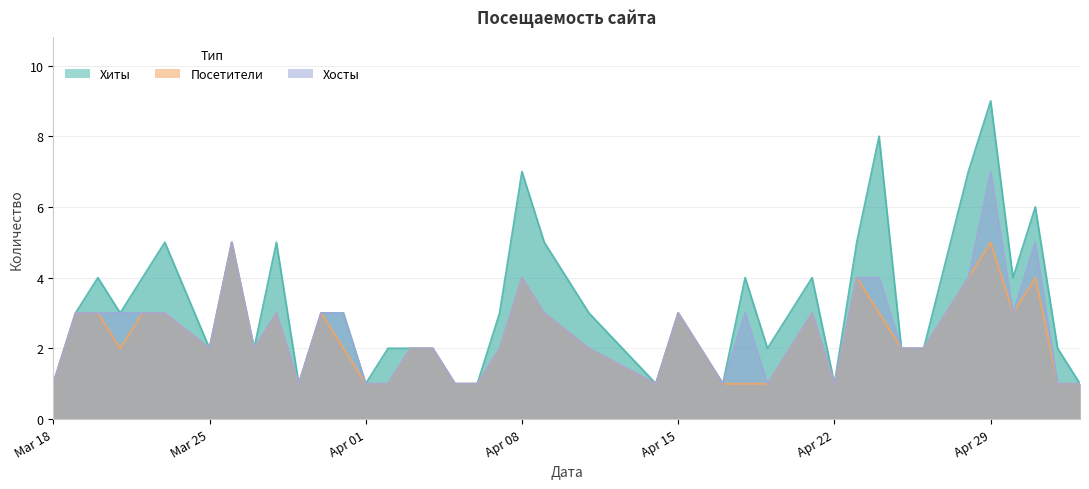

Is it true that Хиты equals 5 at Apr 15?

False